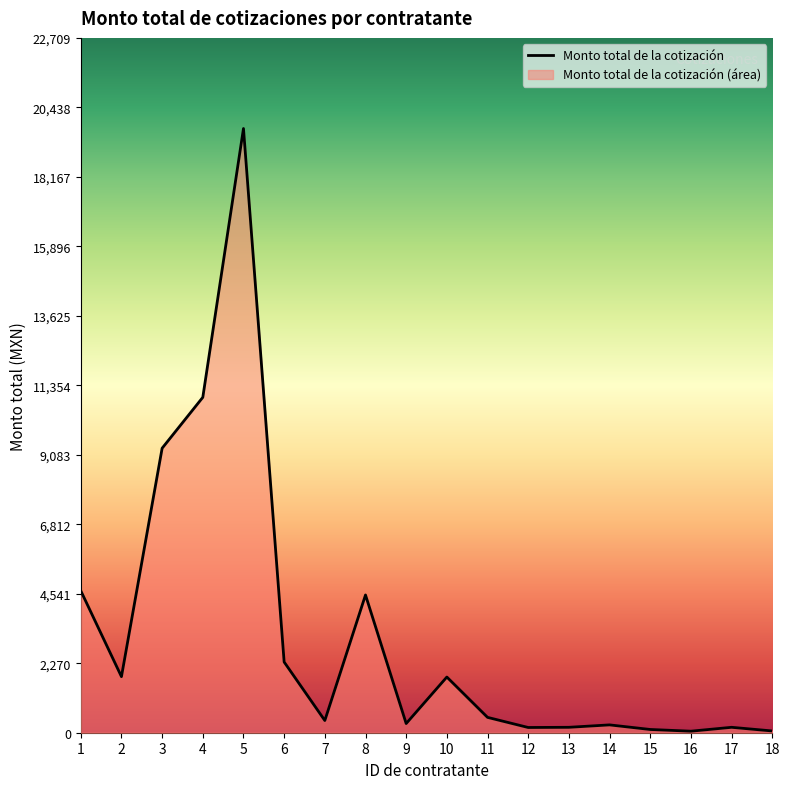

What is the difference between the maximum and second lowest values?

19689.6